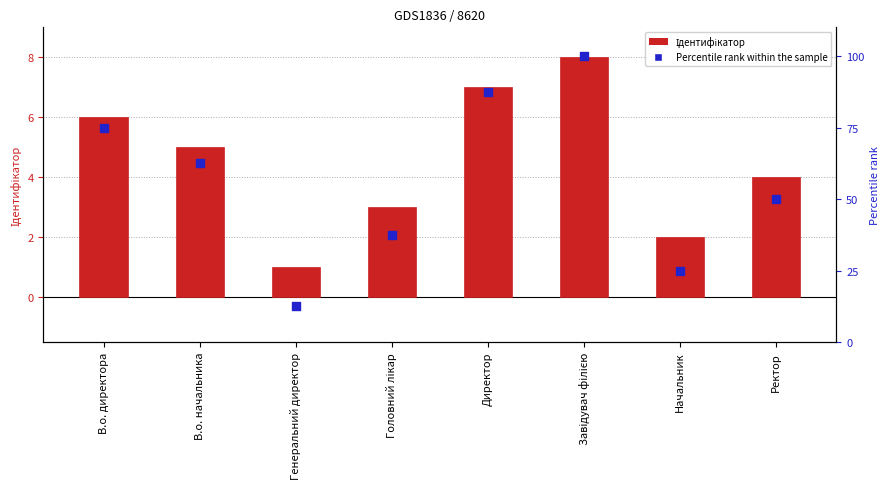

At how many categories does at least one series exceed 79?

2